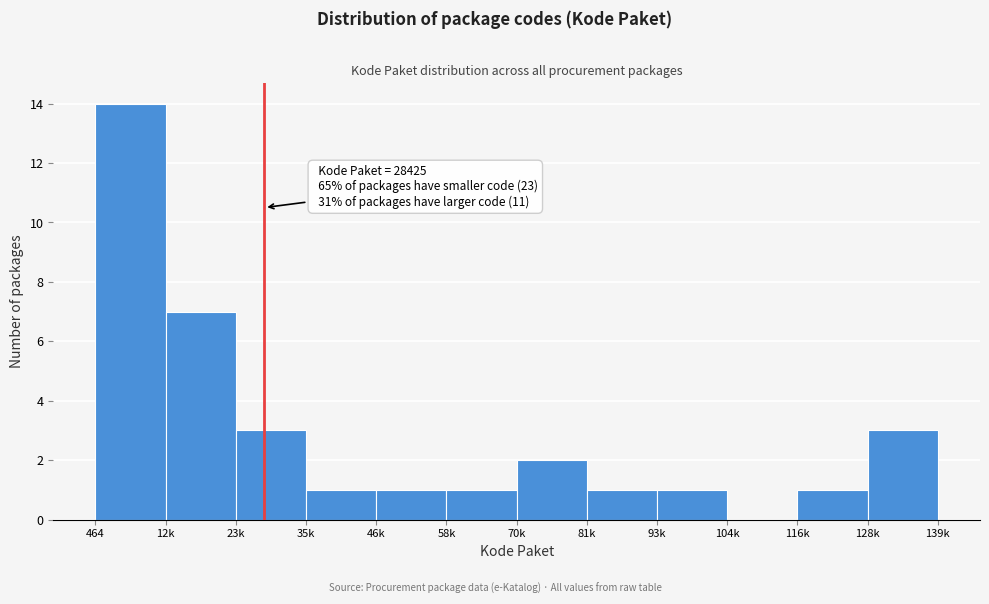

Reading left to right, list all the values displayed in this chart.

464=14	12k=7	23k=3	35k=1	46k=1	58k=1	70k=2	81k=1	93k=1	104k=0	116k=1	128k=3